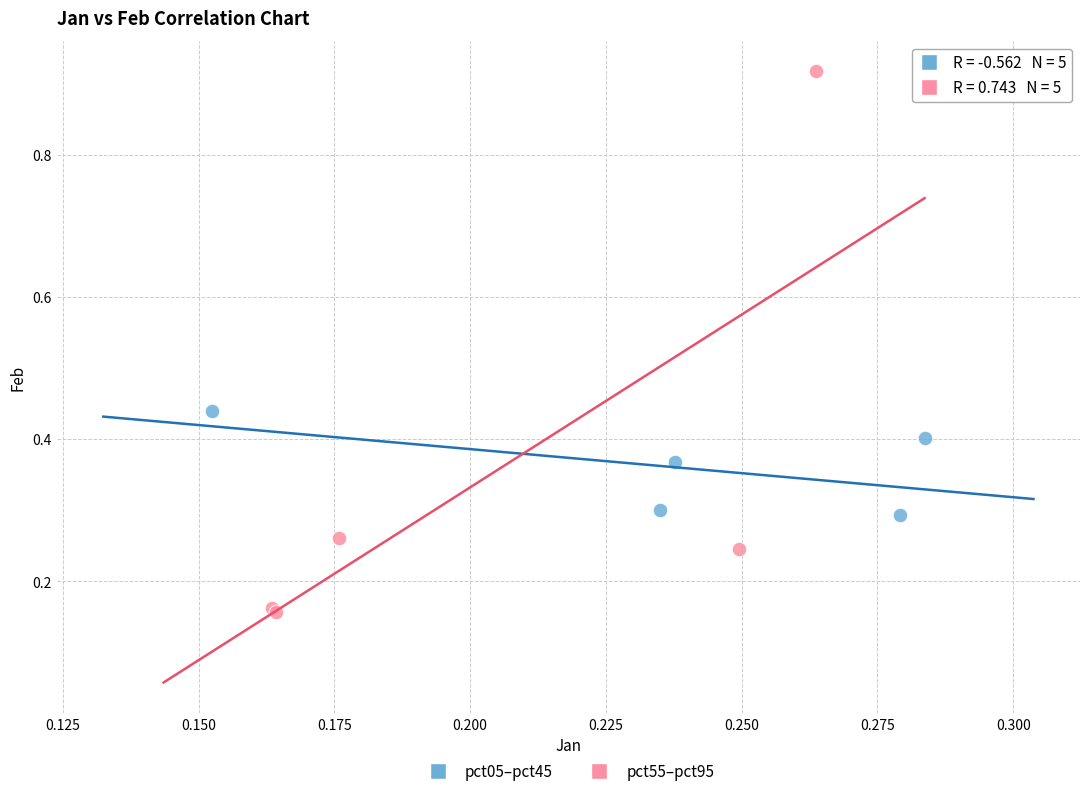

Which series has the largest Y range (max minus min)?

pct55–pct95